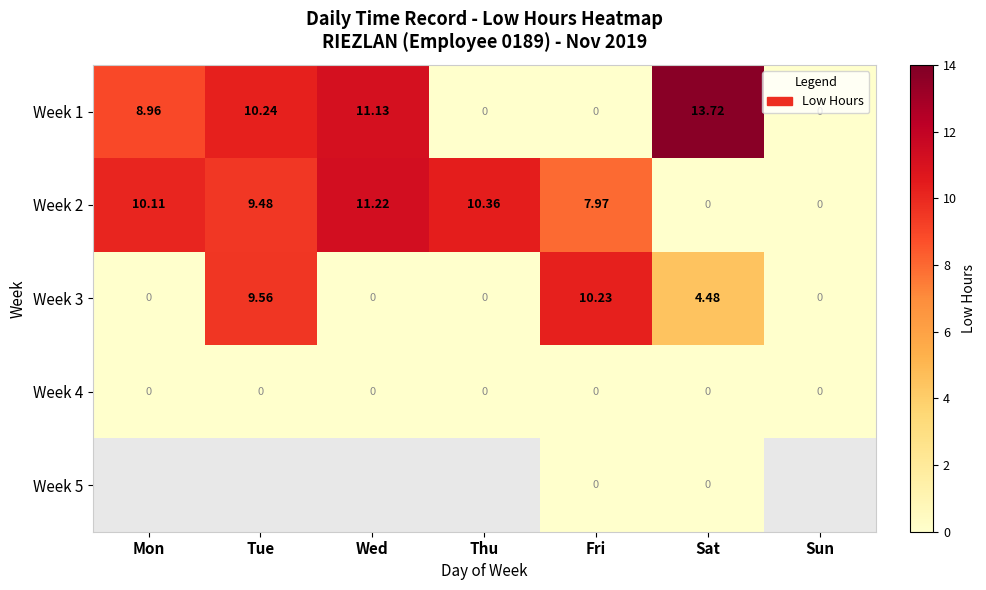

What is the difference between the highest and lowest values at Tue?

10.2